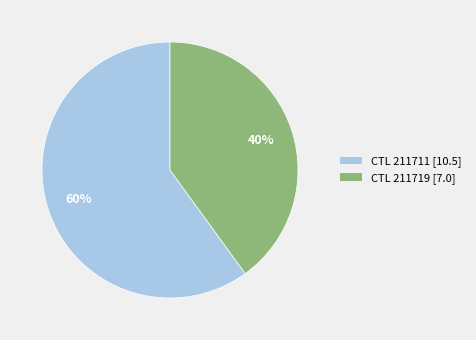

To the nearest percent, what is the average slice percentage?

50%